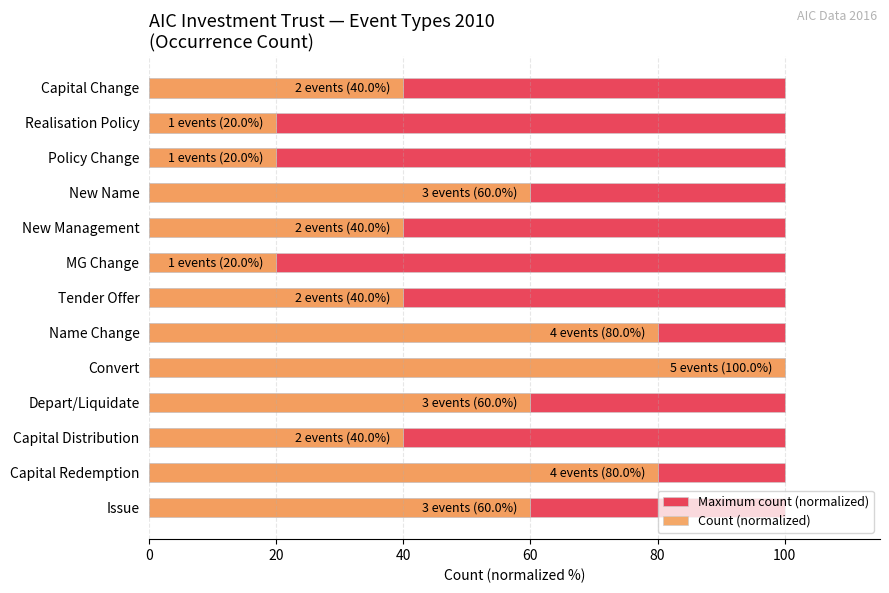

What are all the series names shown in the legend?

Maximum count (normalized), Count (normalized)